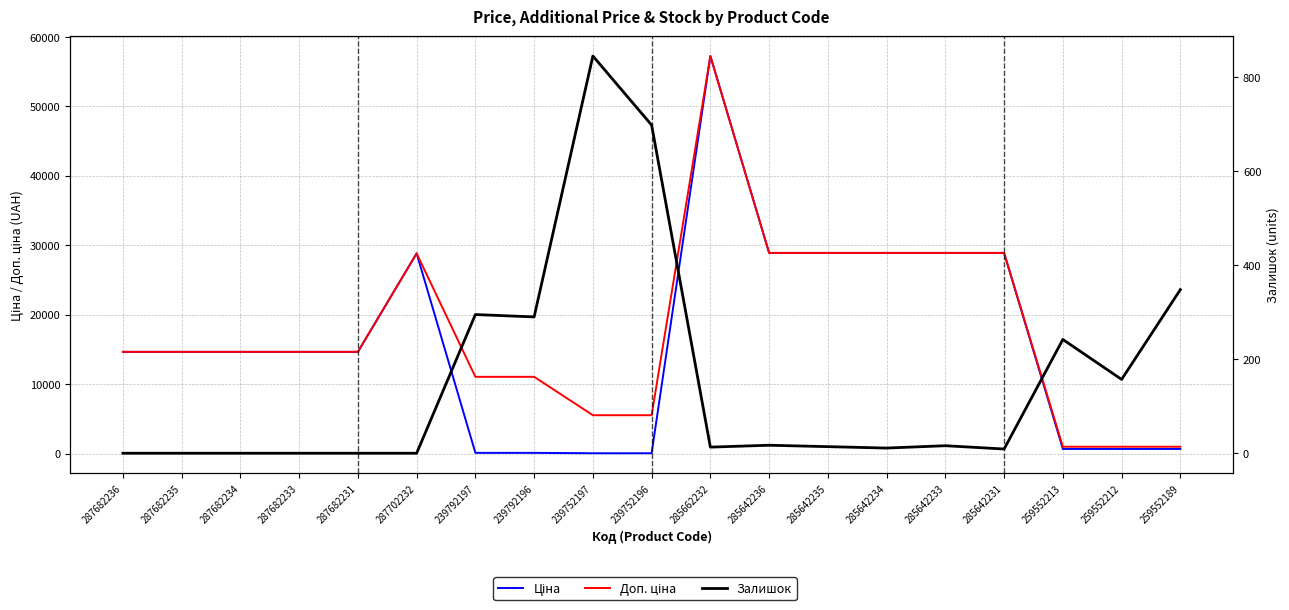

List the series in order of their peak value, highest first.

Ціна, Доп. ціна, Залишок